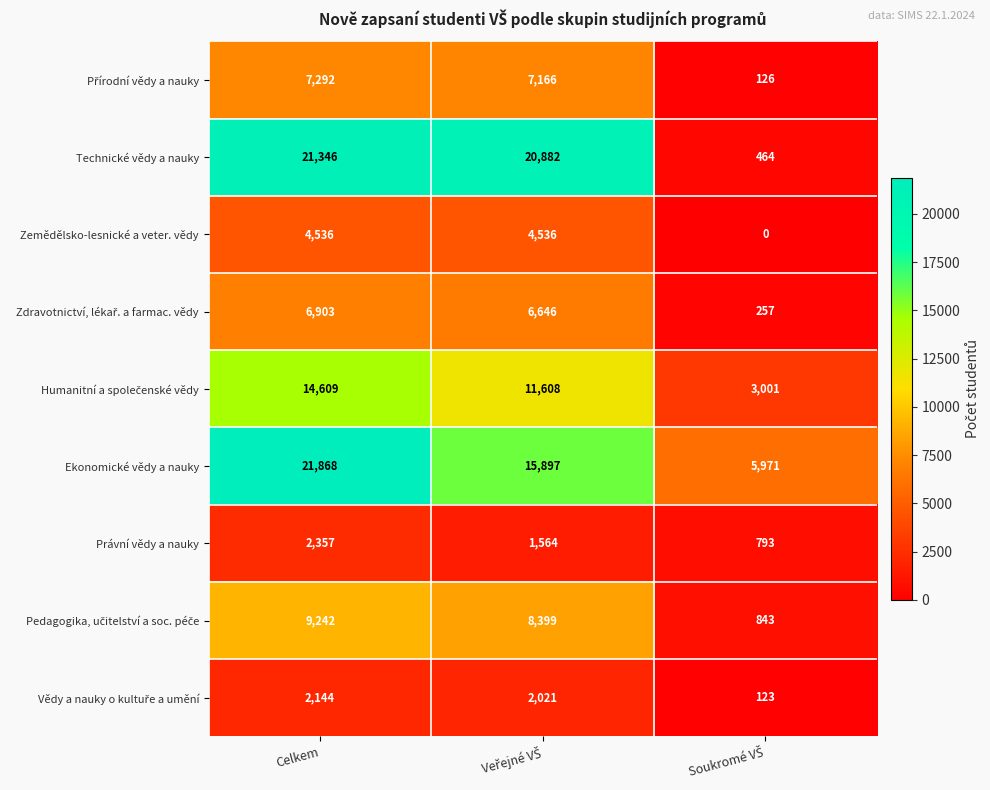

What is the spread (max minus min) of values at Celkem?

19724